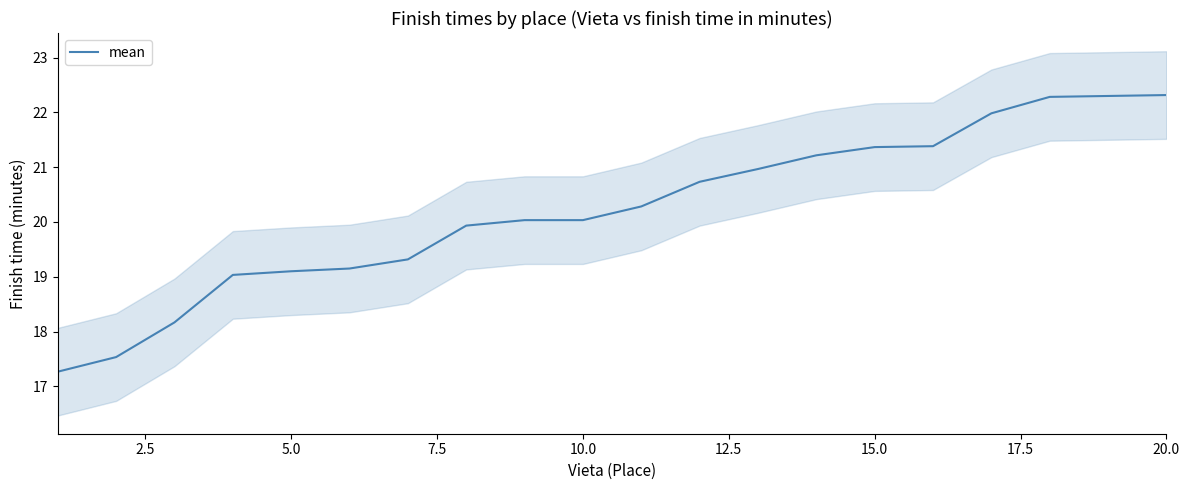

The value of mean at 20.0 is 8.5. True or false?

False